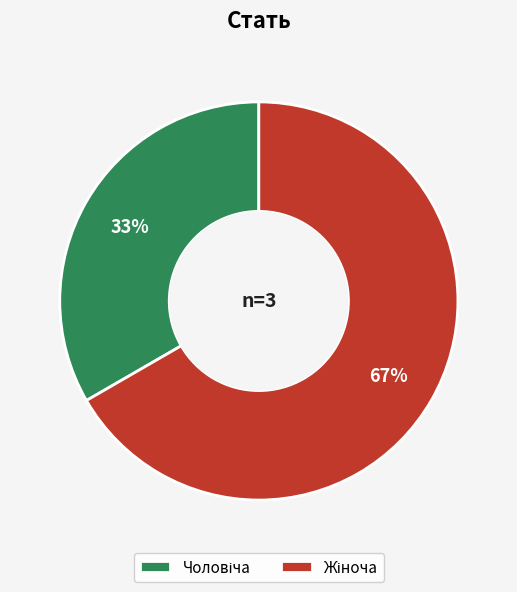

To the nearest percent, what is the average slice percentage?

50%